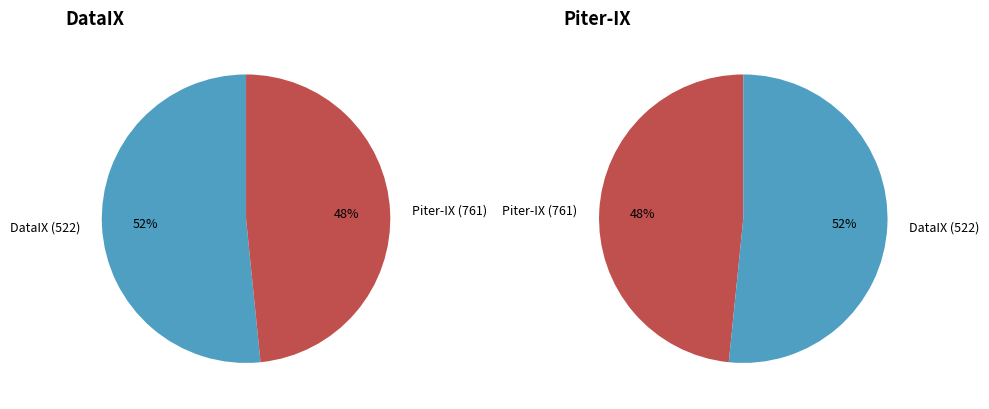

What is the ratio of the value at DataIX (522) to the value at Piter-IX (761)?

1.1